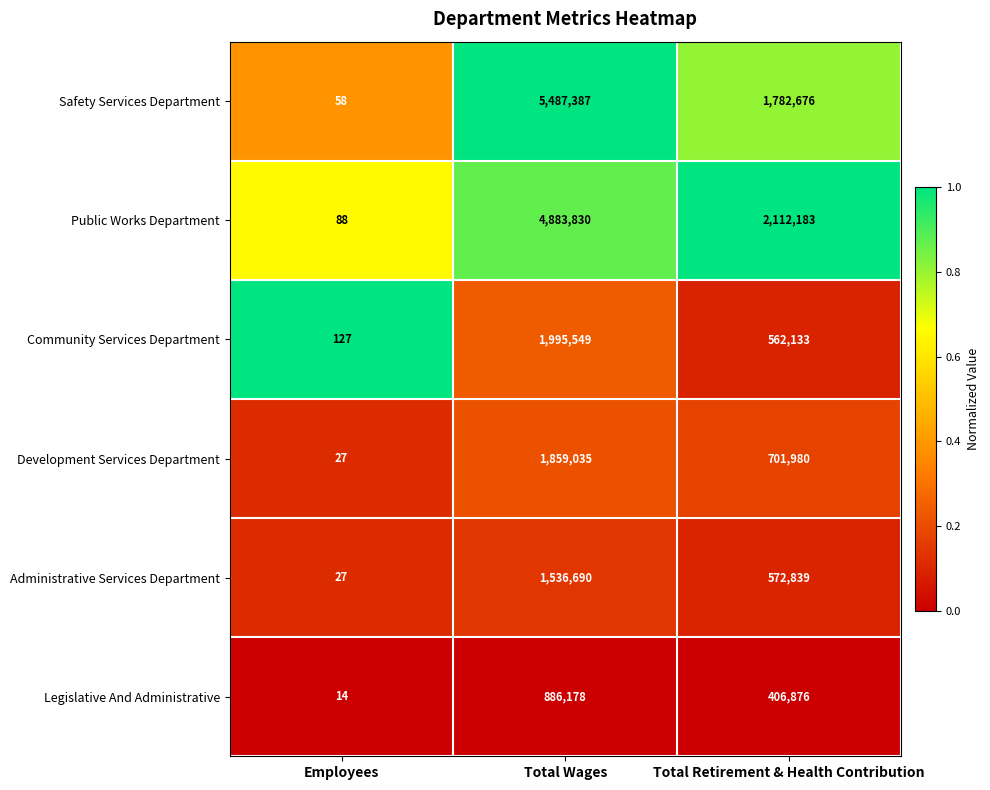

Rank the series by their maximum value, from highest to lowest.

Safety Services Department, Public Works Department, Community Services Department, Development Services Department, Administrative Services Department, Legislative And Administrative